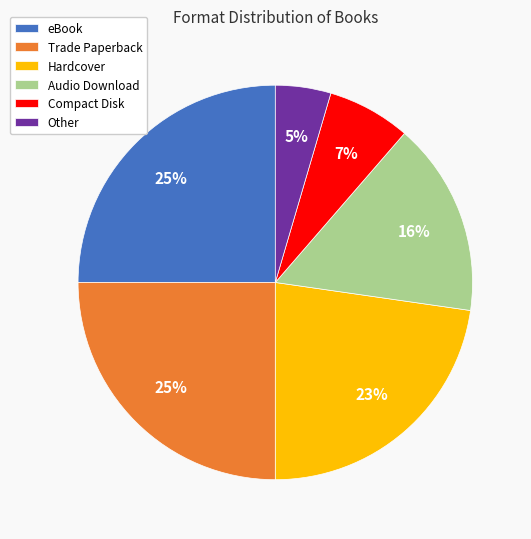

Between Audio Download and Other, which is larger?

Audio Download